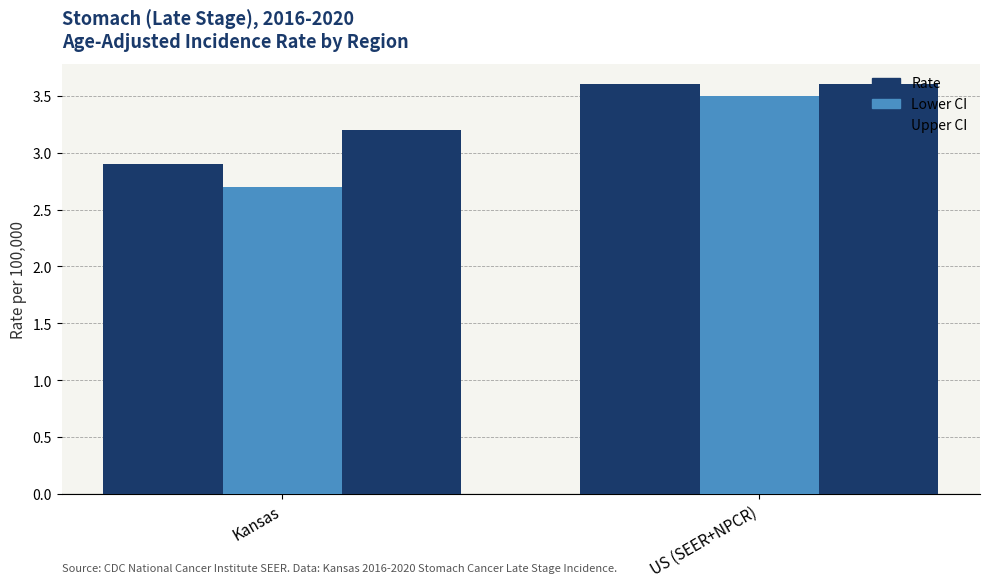

What is the difference between the Rate values at Kansas and US (SEER+NPCR)?

0.7